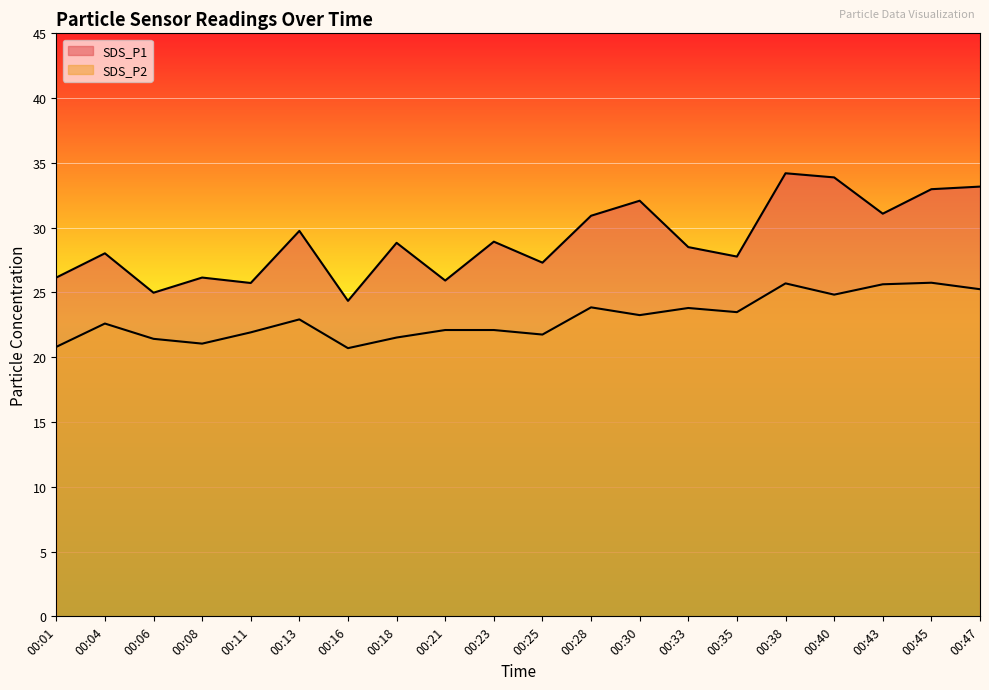

What is the sum of all SDS_P1 values?

580.7